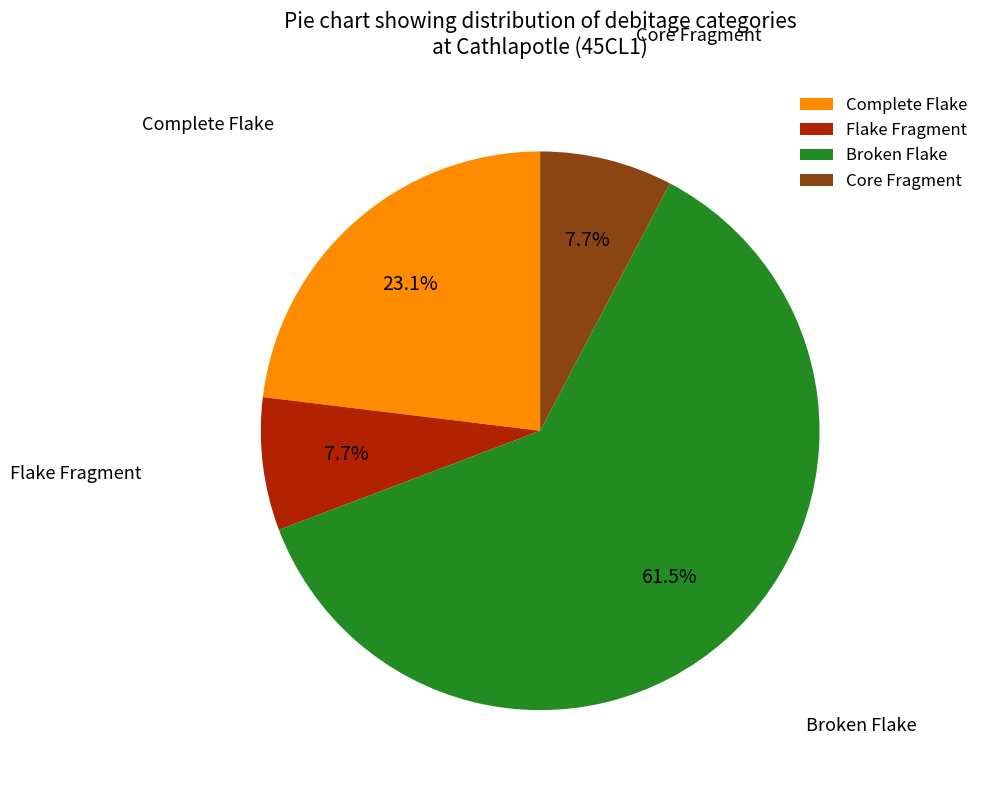

What percentage is NOT represented by Core Fragment?

92.3%